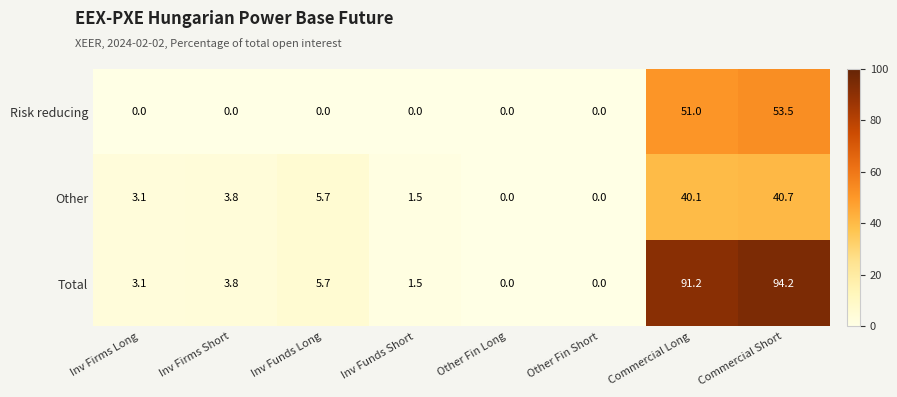

How many data points in Total are above 3?

5